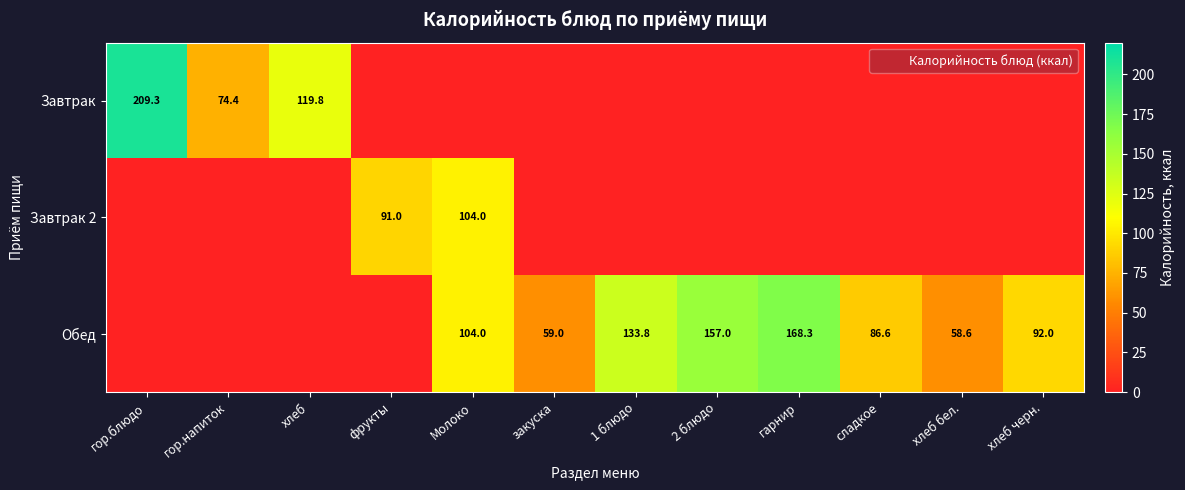

List the series in order of their overall mean, lowest first.

Завтрак 2, Завтрак, Обед